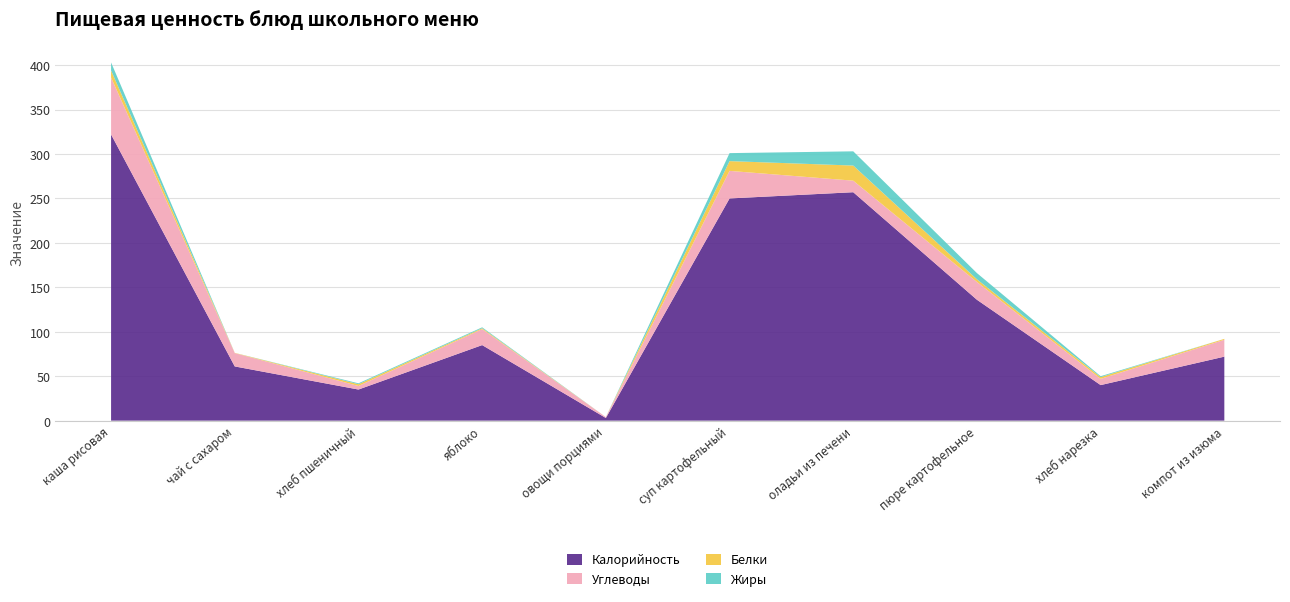

Which category has the highest value in the Калорийность series?

каша рисовая